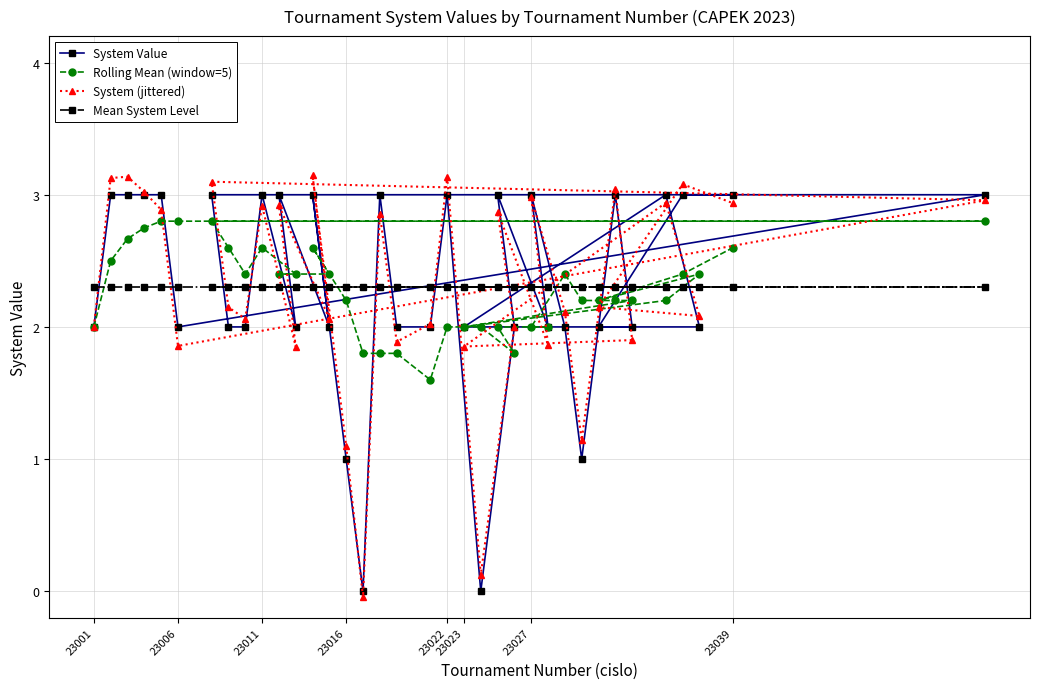

What are all the series names shown in the legend?

System Value, Rolling Mean (window=5), System (jittered), Mean System Level